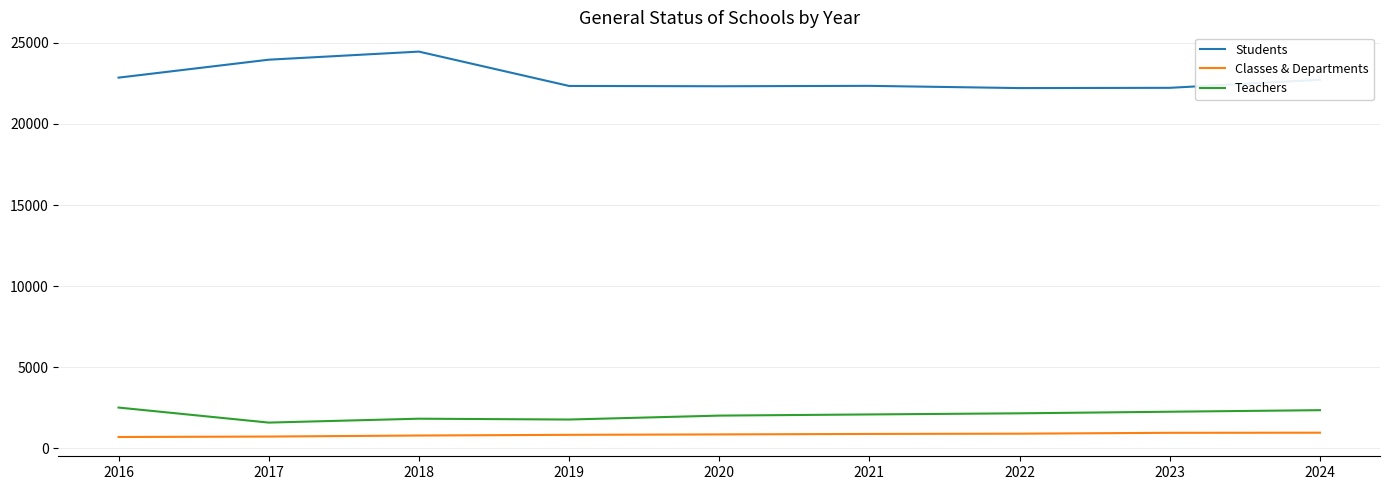

True or false: Students and Classes & Departments intersect in this chart.

False